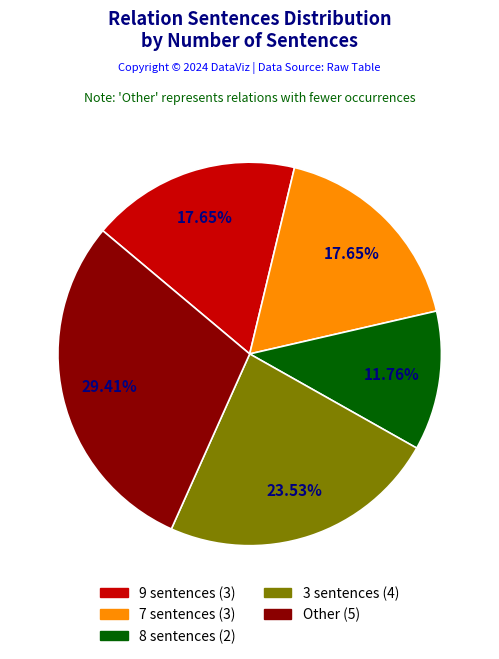

Does any single category account for the majority?

No